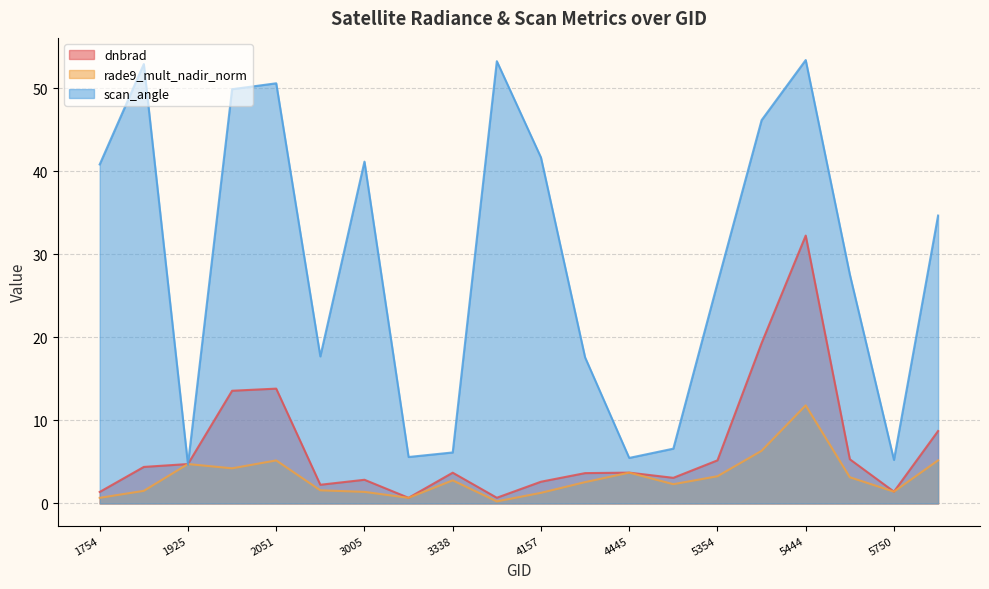

Reading right to left, list all the values displayed in this chart.

dnbrad: 8.7	1.4	5.3	32.3	19.3	5.2	3.1	3.7	3.7	2.6	0.7	3.7	0.7	2.9	2.3	13.8	13.6	4.7	4.4	1.4
rade9_mult_nadir_norm: 5.2	1.4	3.2	11.8	6.3	3.3	2.3	3.7	2.6	1.3	0.3	2.8	0.7	1.4	1.6	5.2	4.2	4.7	1.5	0.7
scan_angle: 34.7	5.2	27.6	53.4	46.2	26.5	6.6	5.5	17.6	41.7	53.3	6.1	5.6	41.2	17.7	50.6	49.9	4.7	52.9	40.8